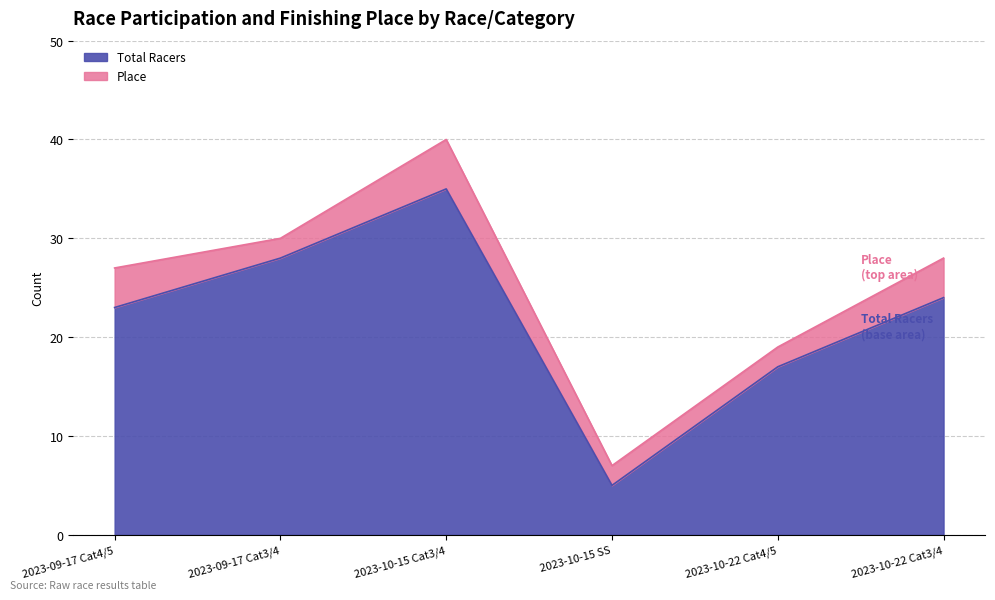

How many data points are less than 24?

3